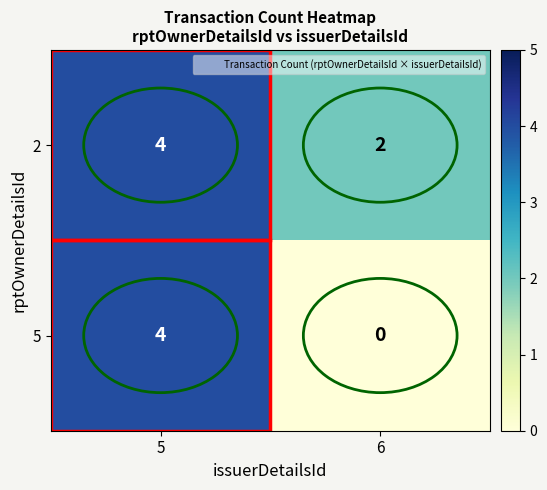

Which series has the largest range (max minus min)?

5